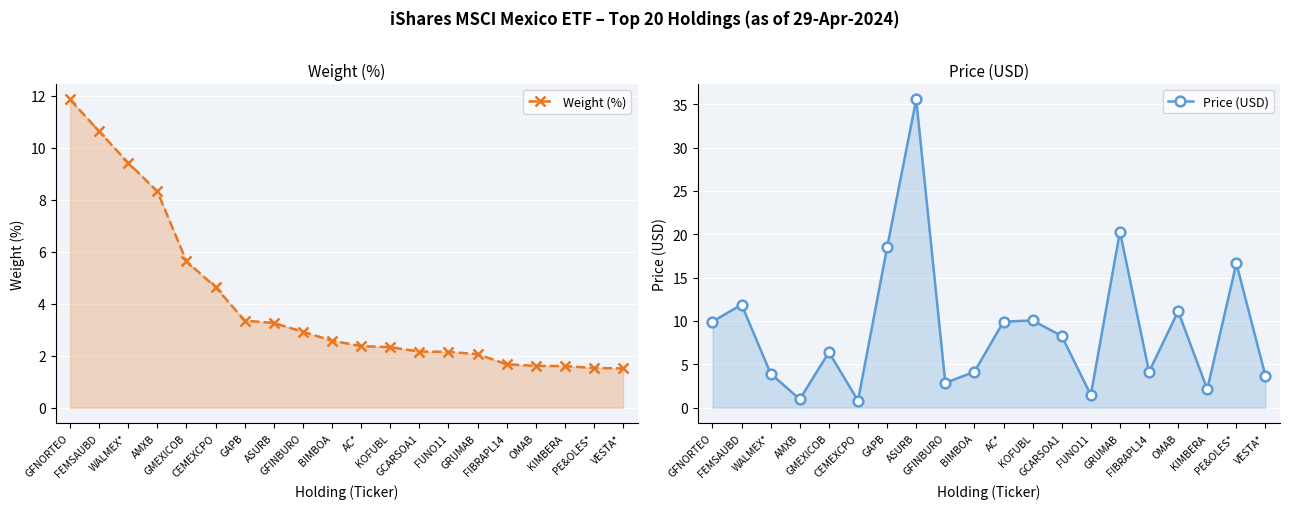

Which series has the largest range (max minus min)?

Price (USD)